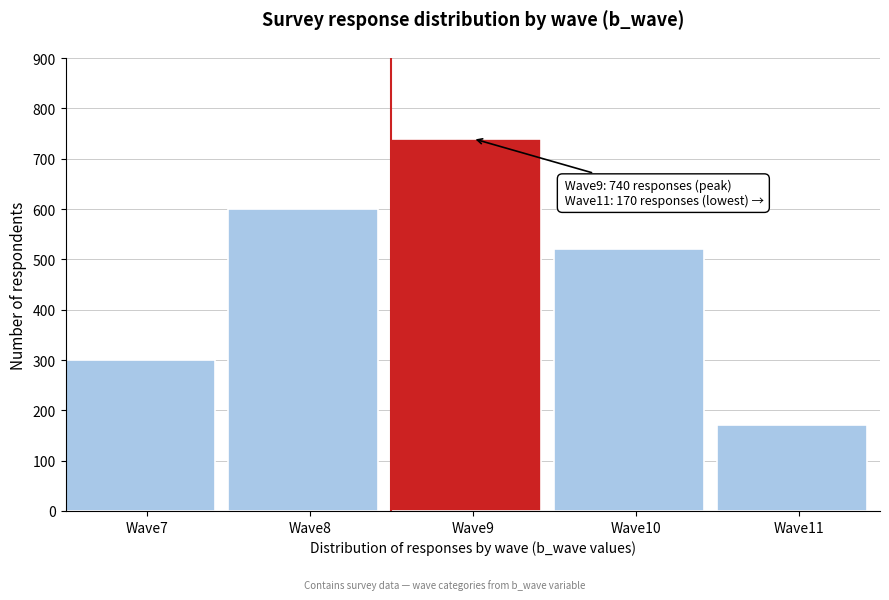

Reading left to right, transcribe all the data shown in this chart.

Wave7=300	Wave8=600	Wave9=740	Wave10=520	Wave11=170